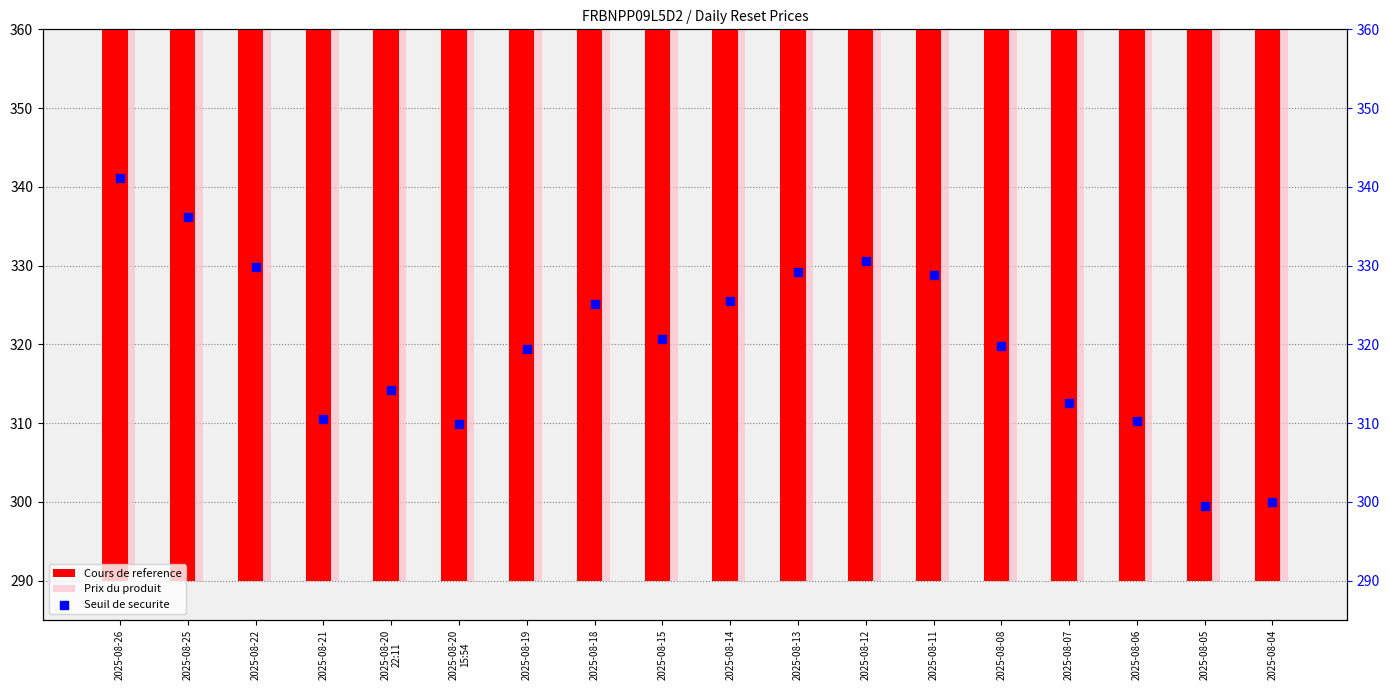

Which series has the largest total across all categories?

Cours de reference